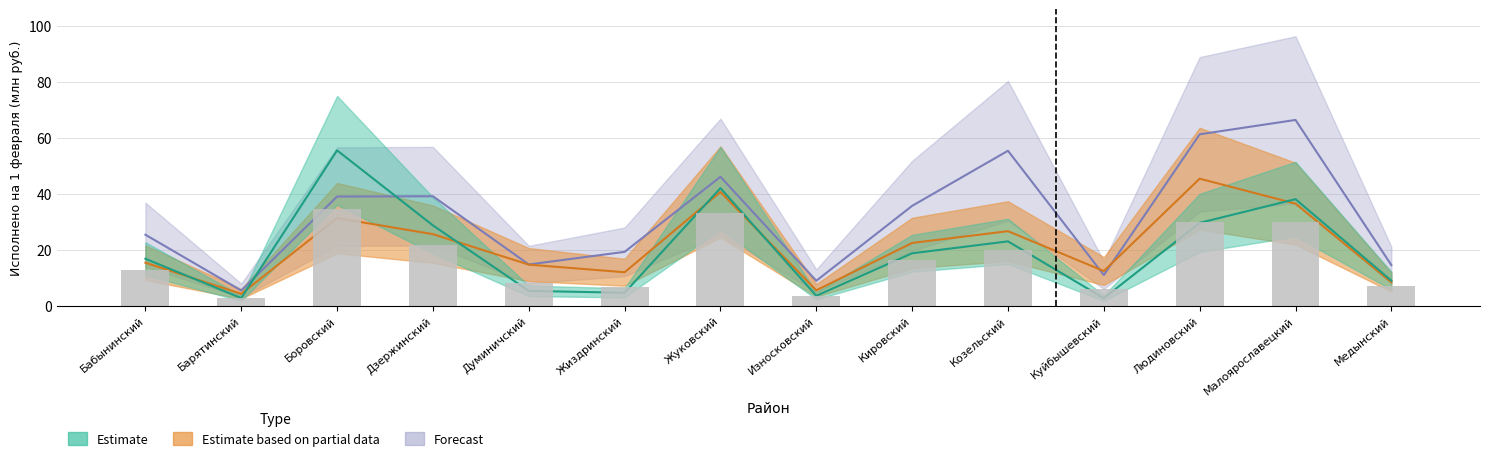

What is the difference between the maximum and minimum values in the Estimate based on partial data series?

41.1